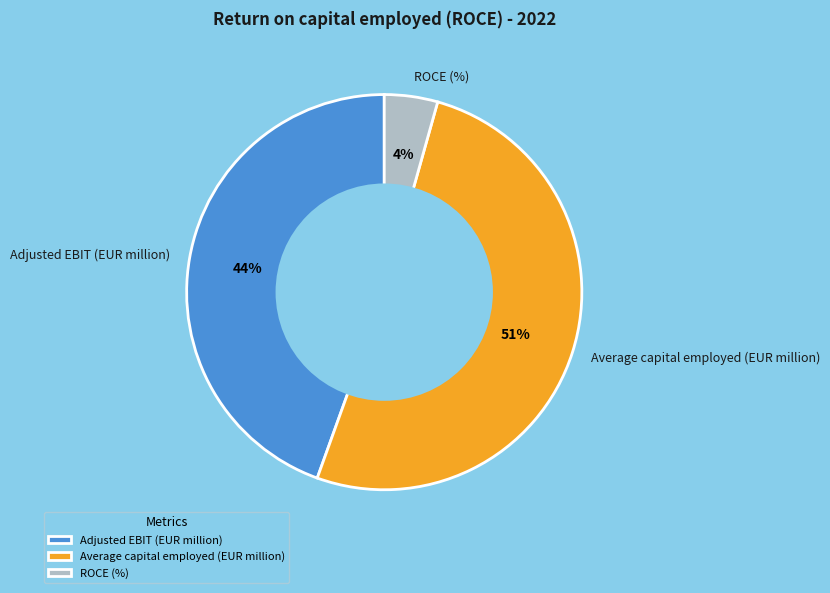

Which has a higher value, Average capital employed (EUR million) or ROCE (%)?

Average capital employed (EUR million)